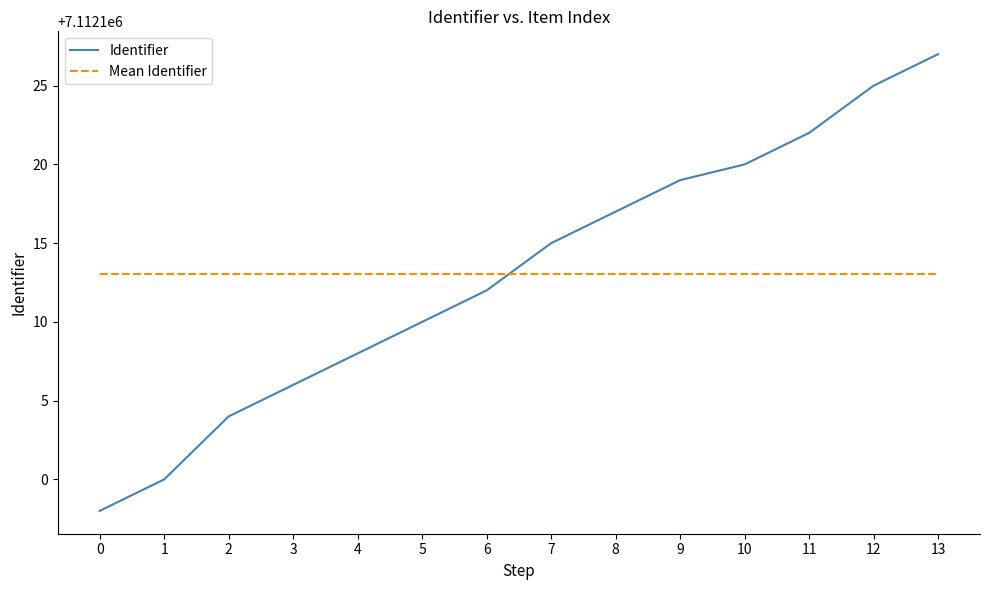

Is it true that Mean Identifier equals 7112113.1 at 12?

True